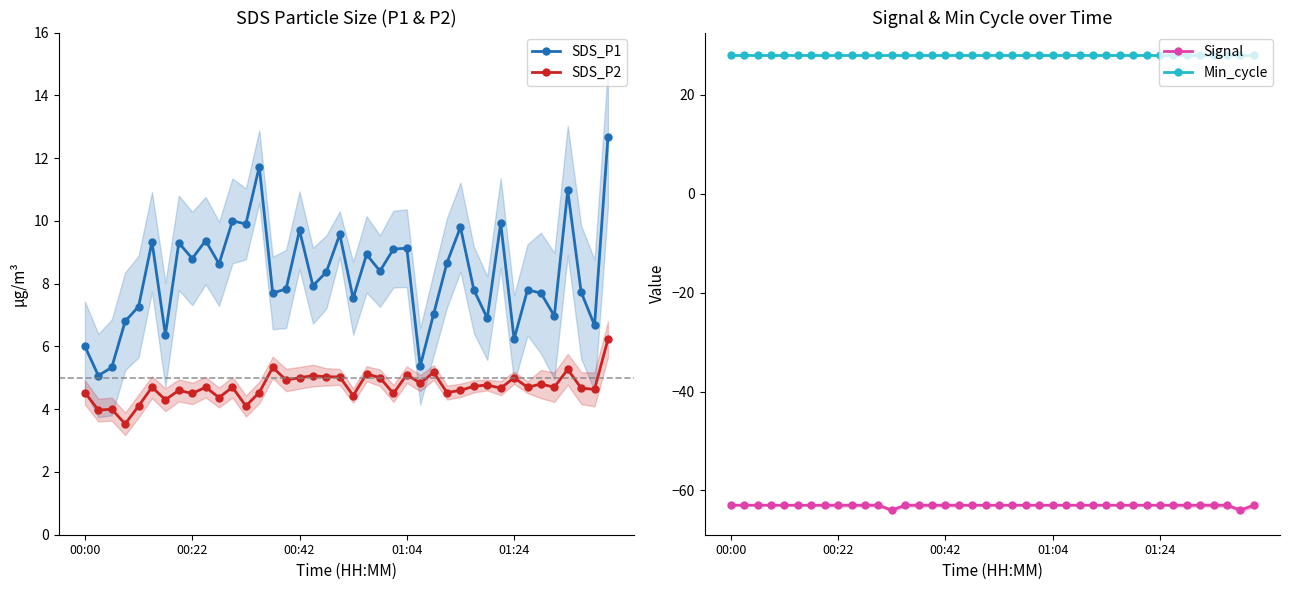

The SDS_P1 series shows 18.7 at 13. True or false?

False